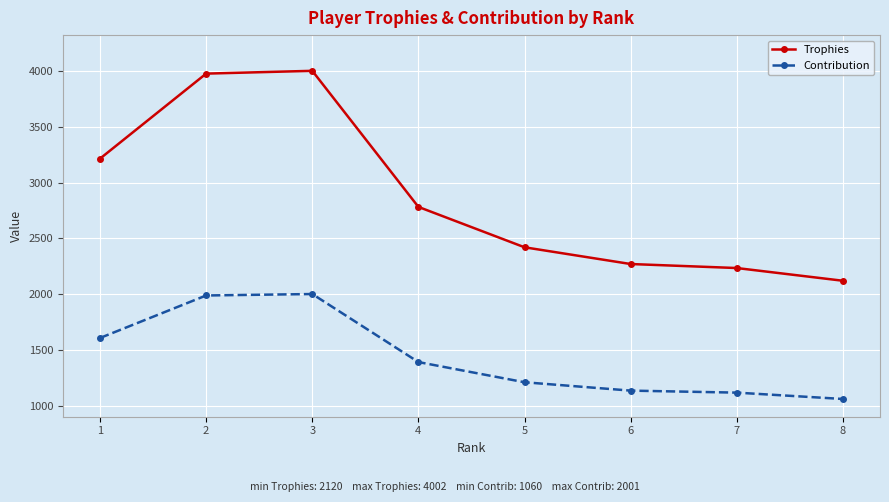

What is the greatest value displayed?

4002